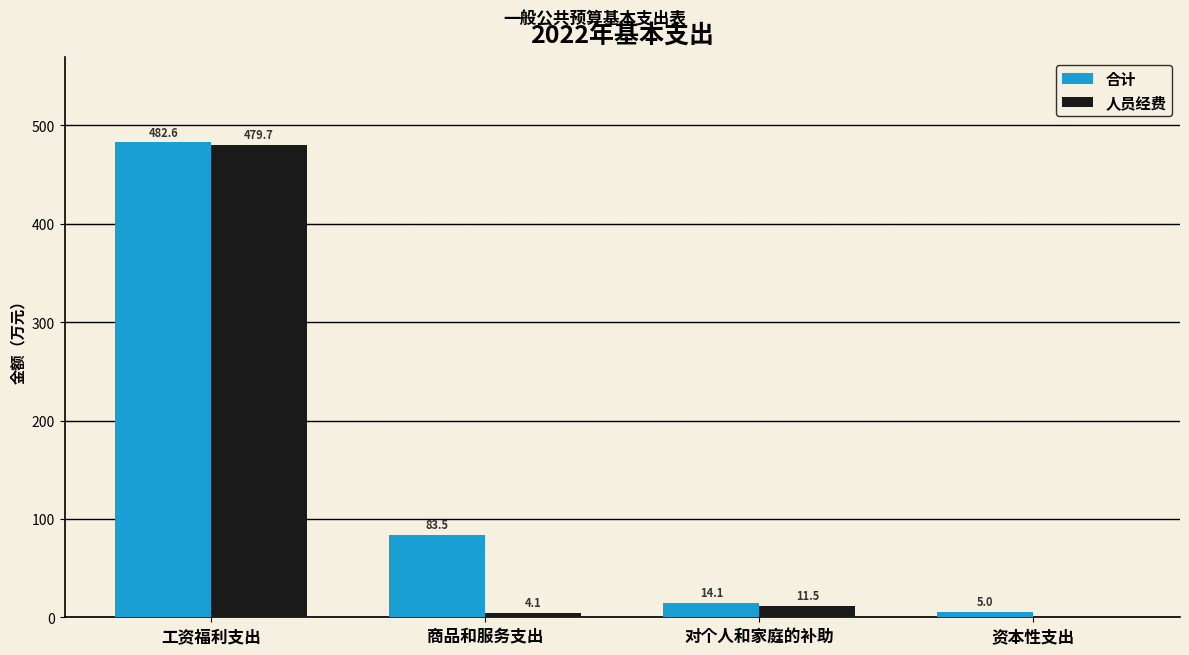

Which series has the widest spread of values?

人员经费